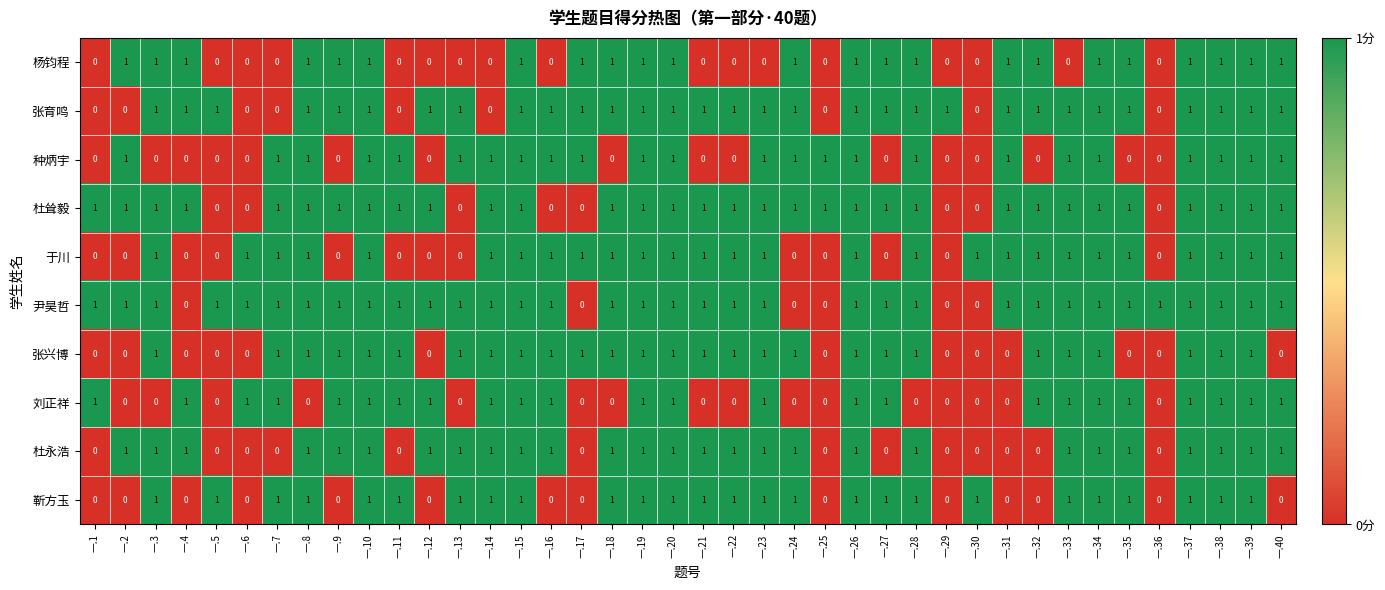

At how many categories does at least one series exceed 0?

40